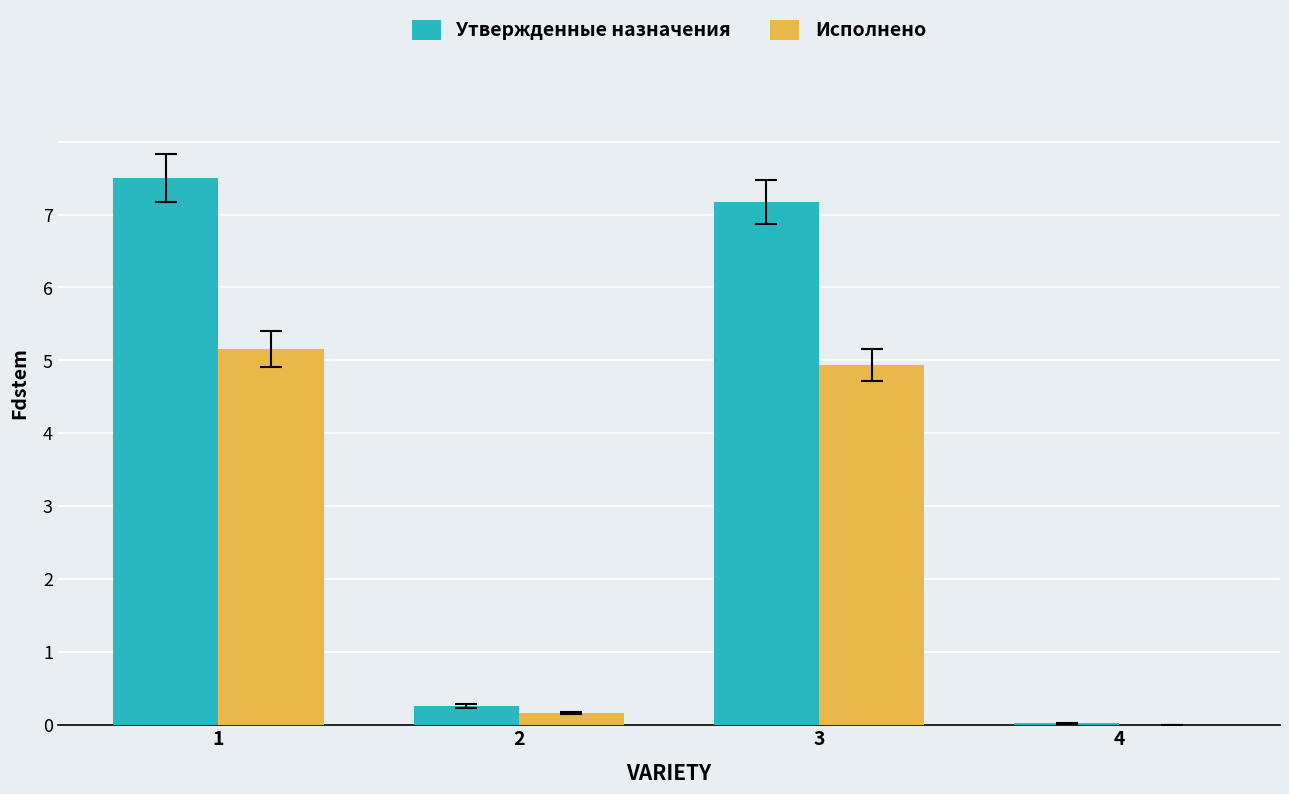

Does the chart contain stacked bars?

No